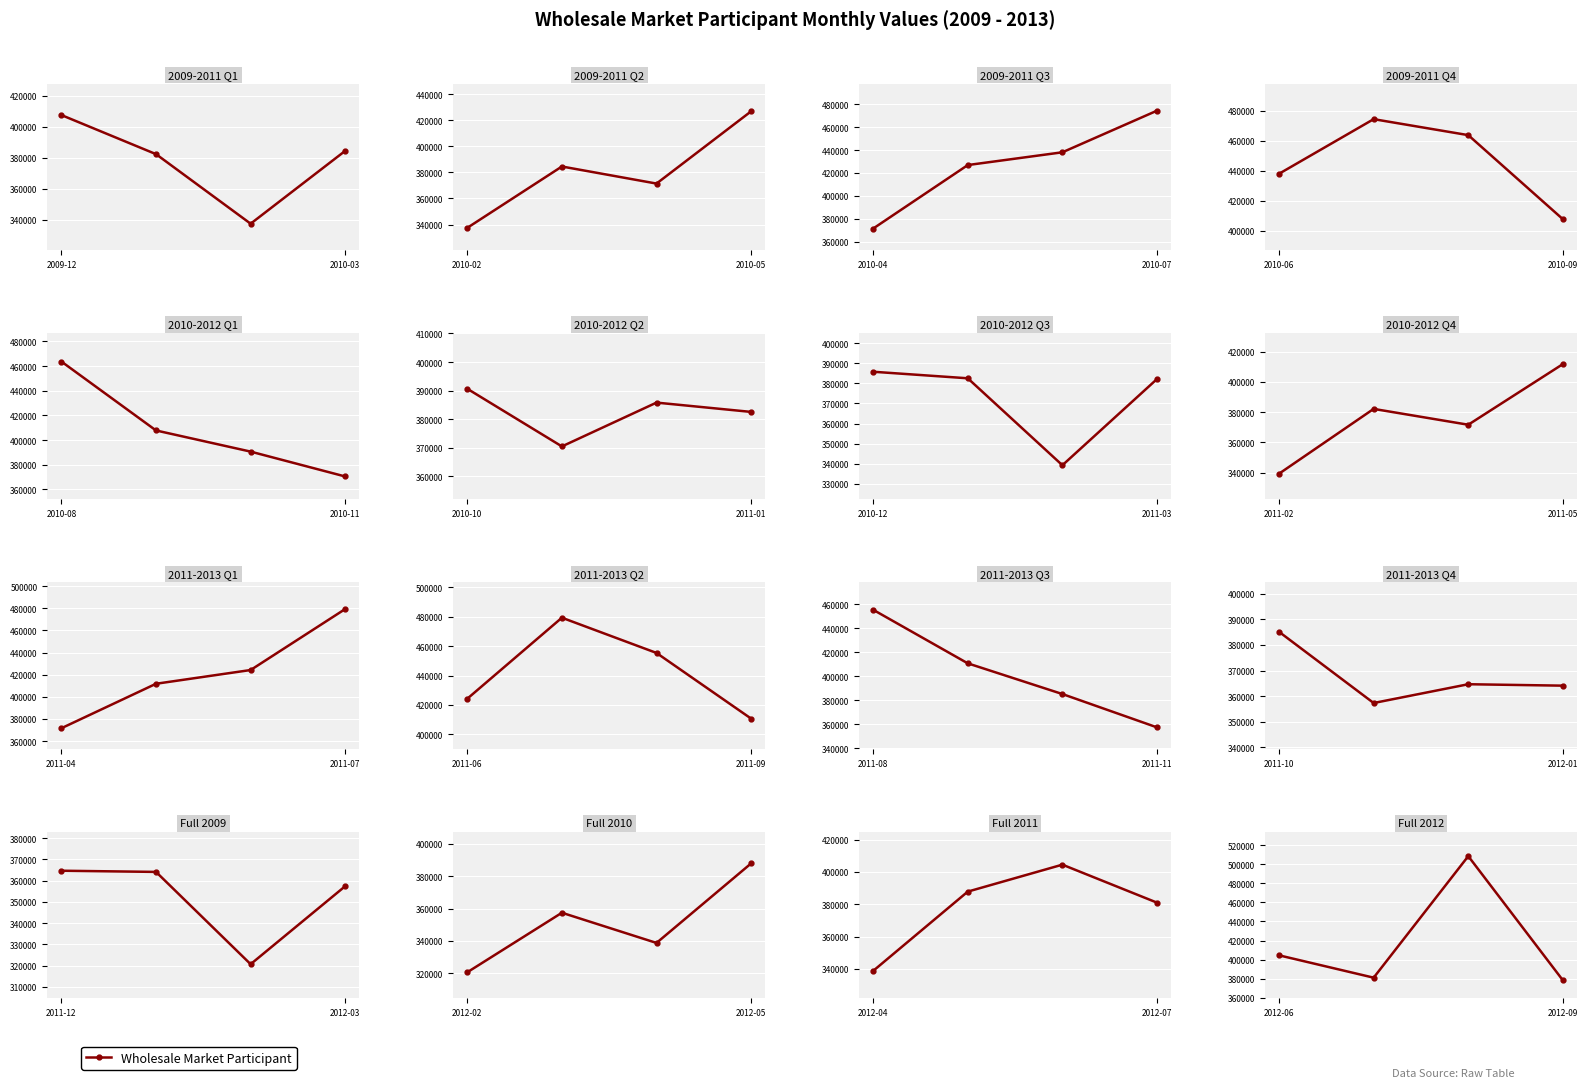

How many data points are above 404462?

2